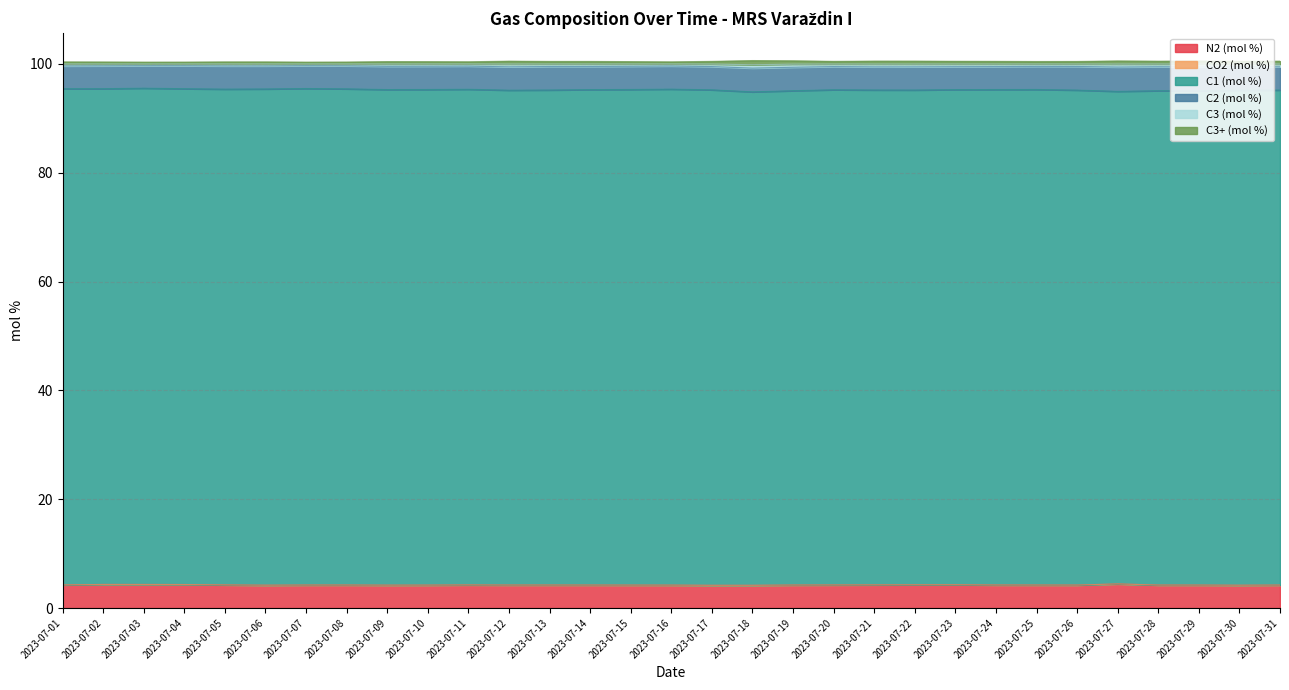

True or false: C3 (mol %) has more than 2 interior local peaks.

True